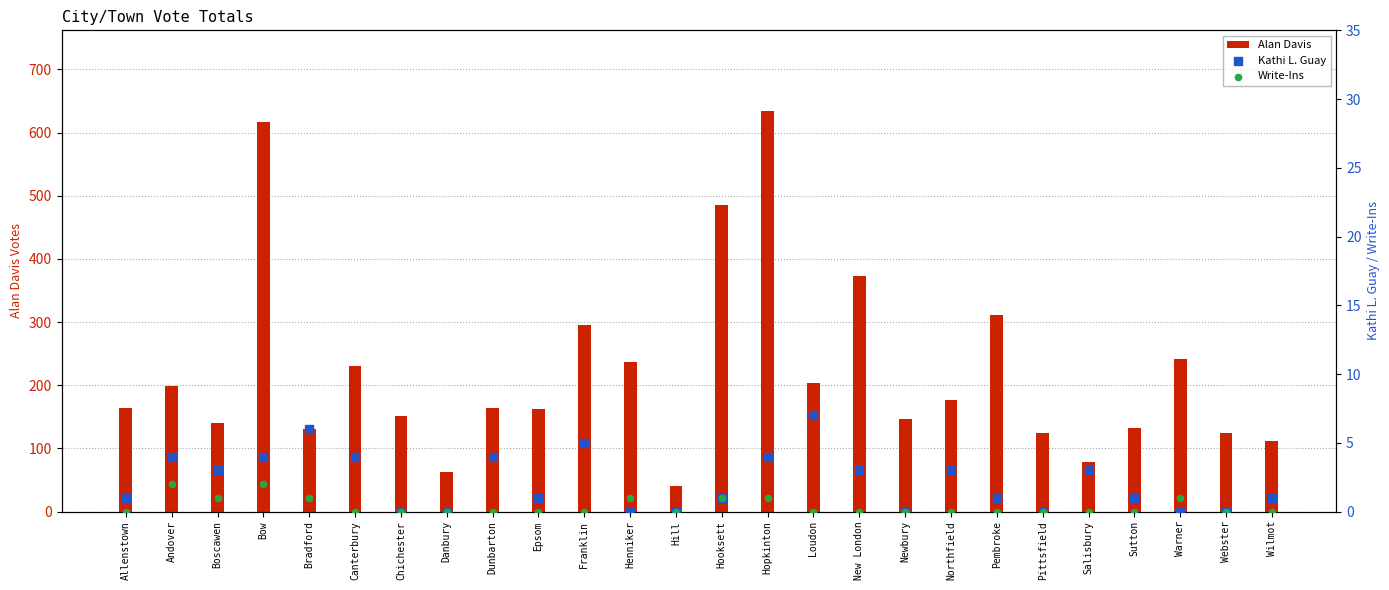

At how many categories does at least one series exceed 555?

2